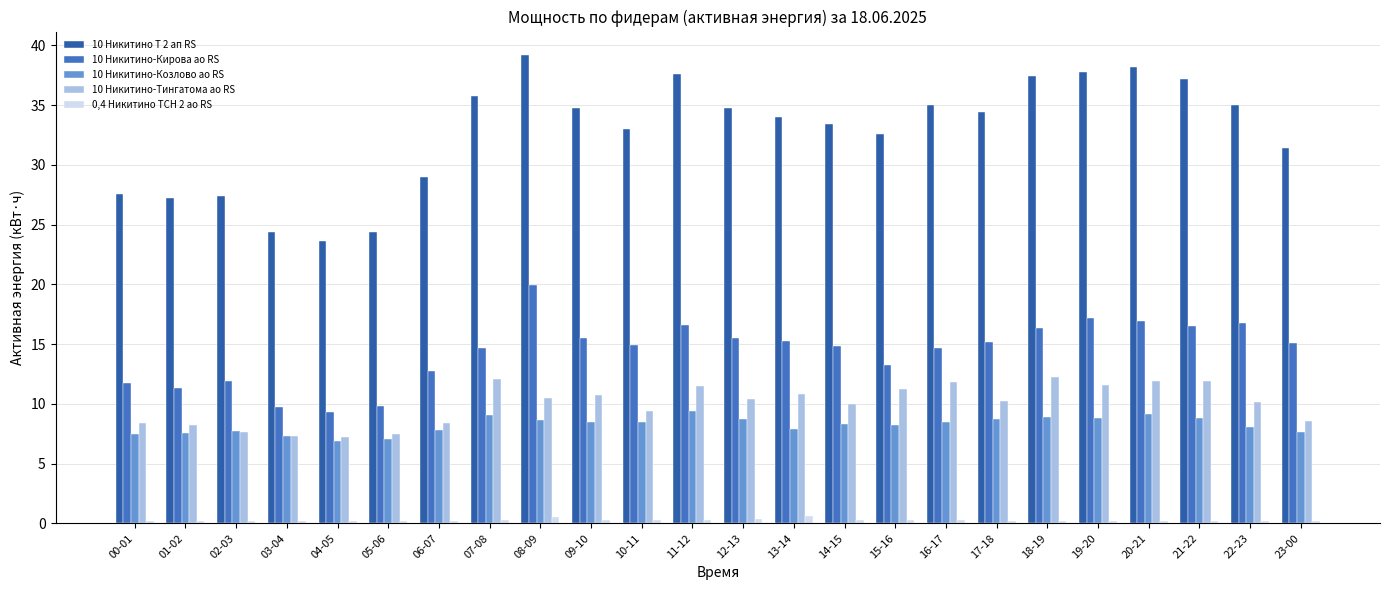

What is the sum of all 10 Никитино-Тингатома ао RS values?

239.9